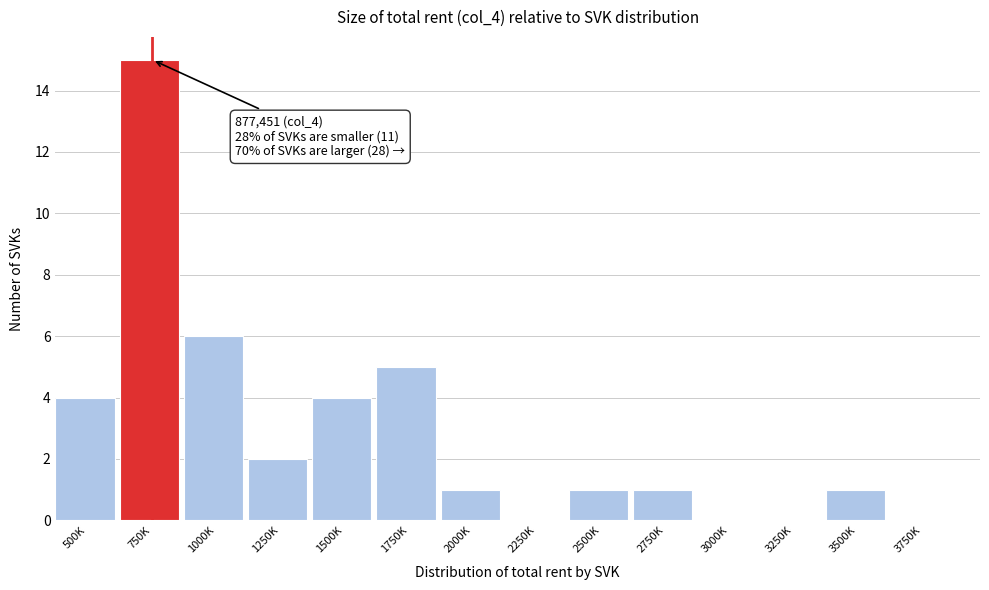

Reading left to right, extract all data points from this chart.

500K=4	750K=15	1000K=6	1250K=2	1500K=4	1750K=5	2000K=1	2250K=0	2500K=1	2750K=1	3000K=0	3250K=0	3500K=1	3750K=0